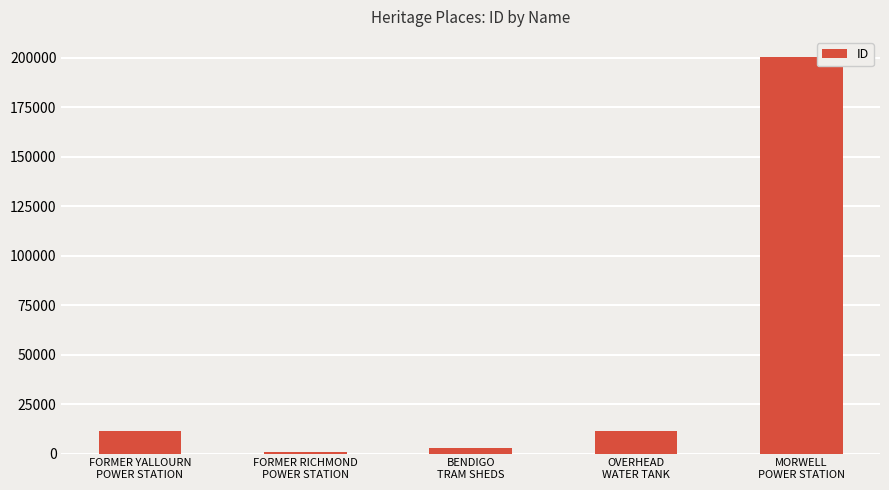

True or false: the data shows 2974 at BENDIGO
TRAM SHEDS.

True